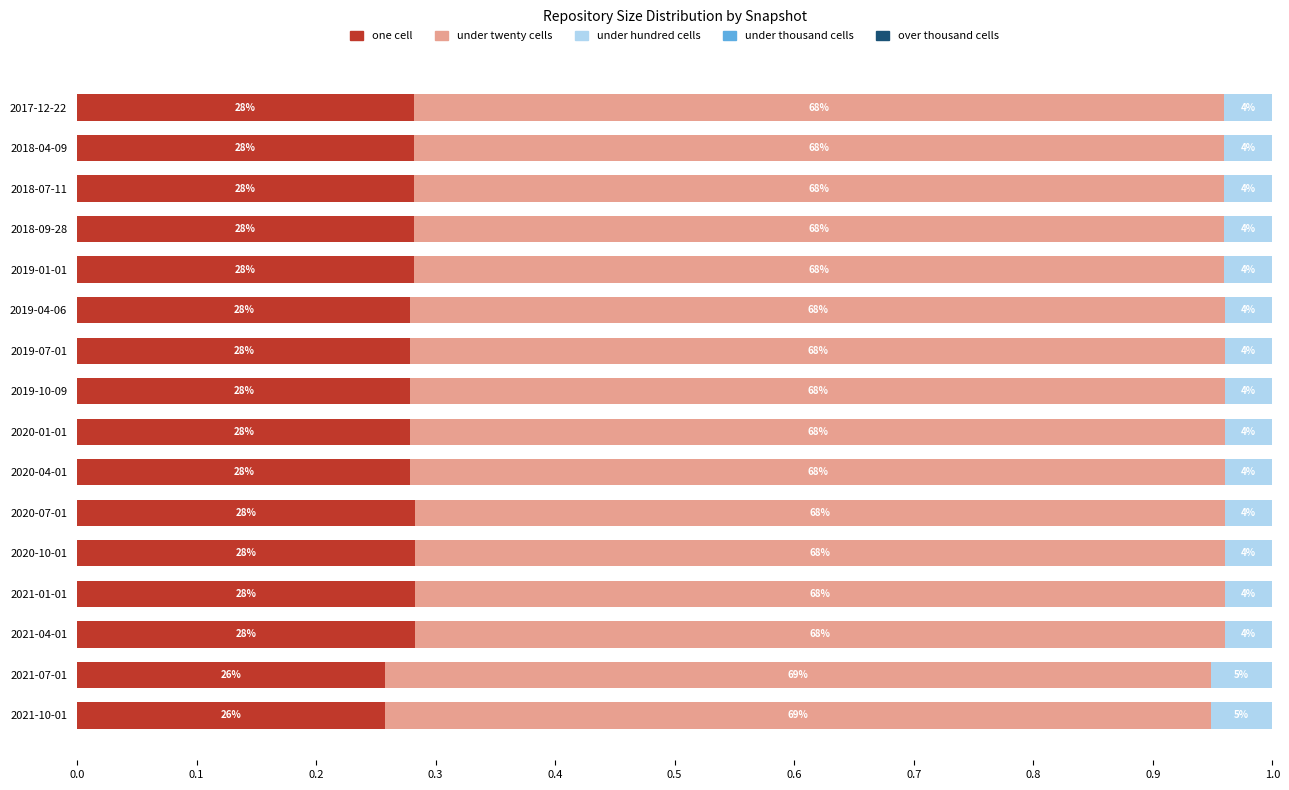

Does the chart contain any negative values?

No